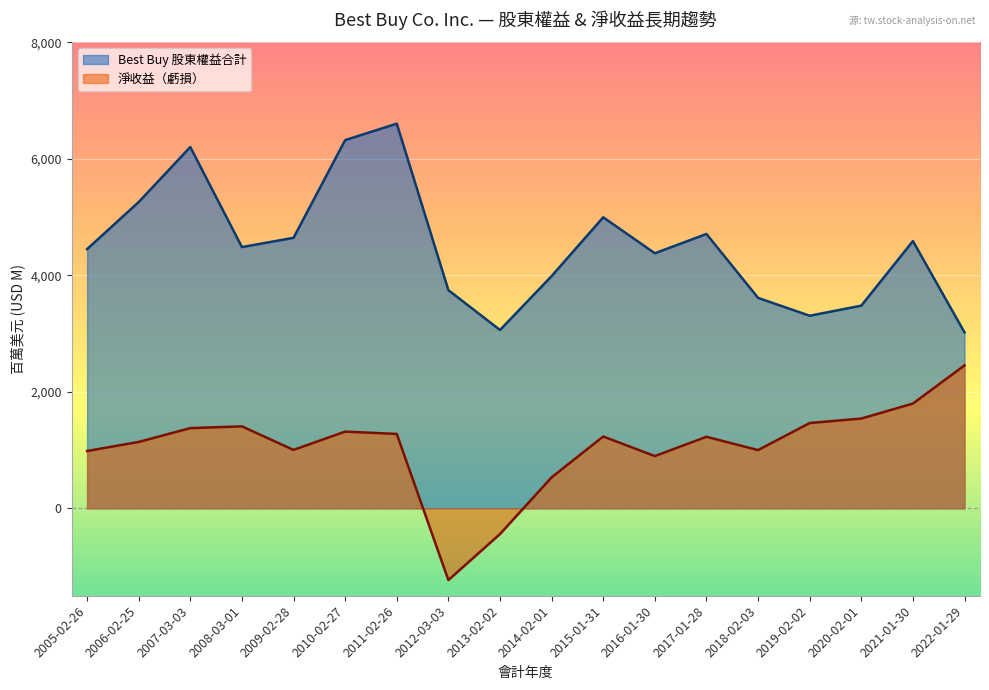

What is the approximate value of 淨收益（虧損） at 2009-02-28?

1003